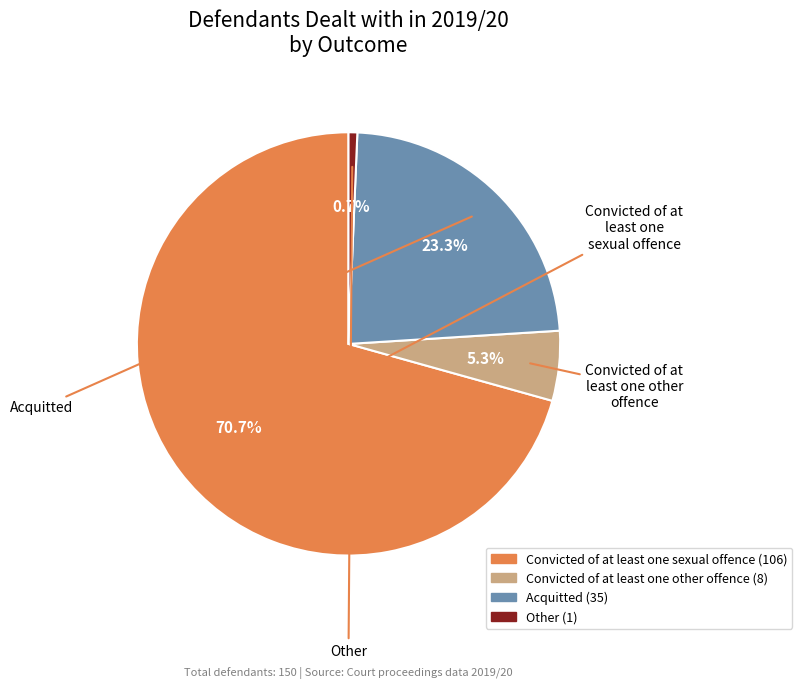

How many segments does this pie chart have?

4